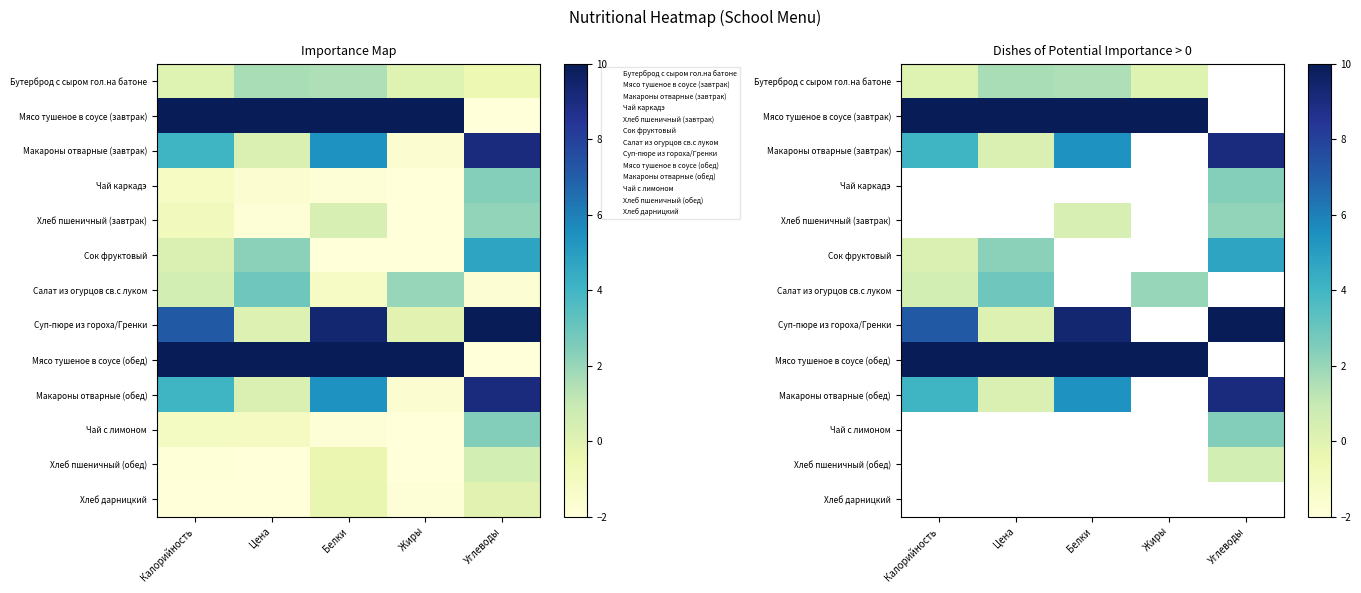

What is the difference between the Макароны отварные (обед) values at Калорийность and Цена?

3.8